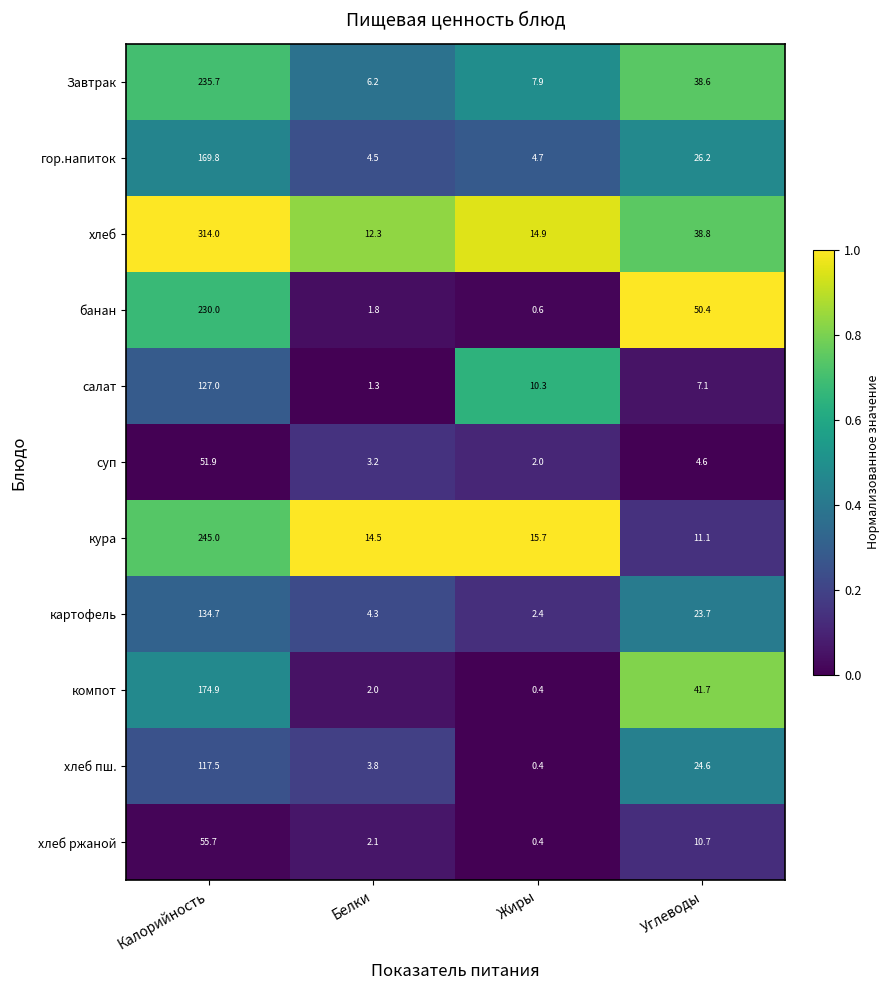

Which series has the largest range (max minus min)?

хлеб